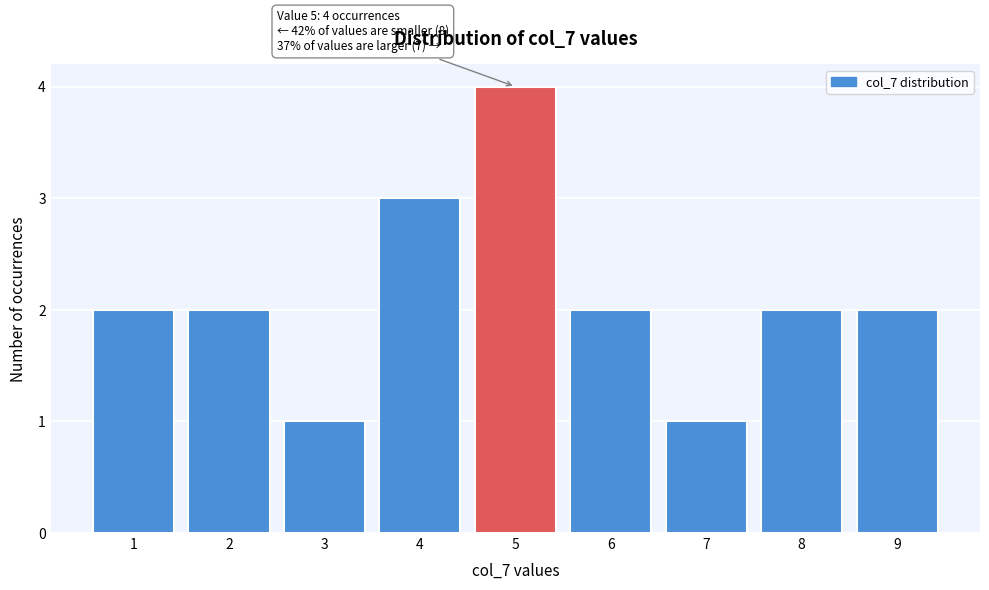

Over which range of the x-axis is the bar tallest?

4.5 to 5.5